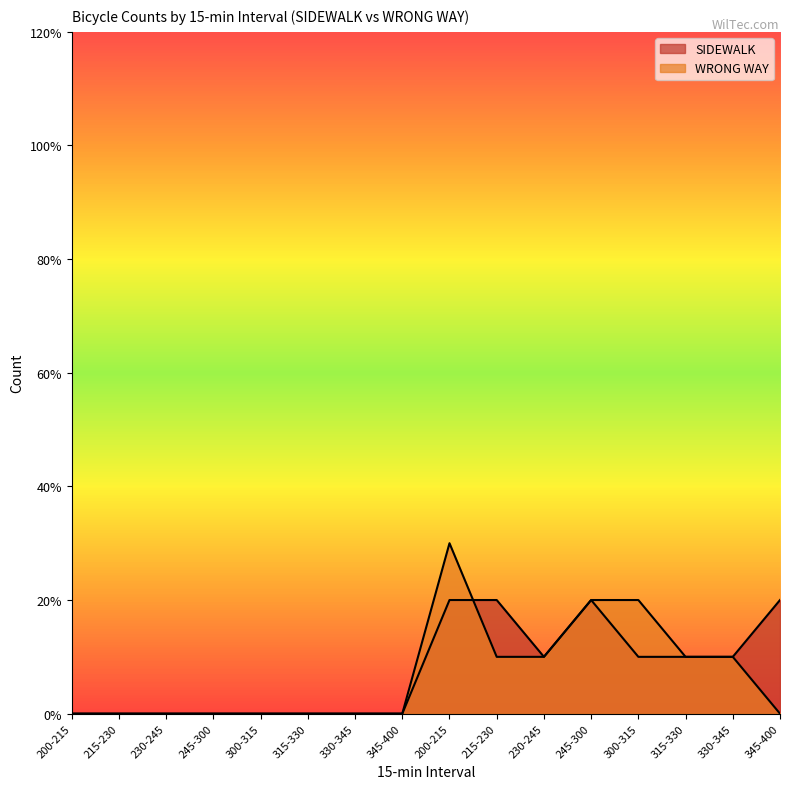

How many series are shown in this chart?

2